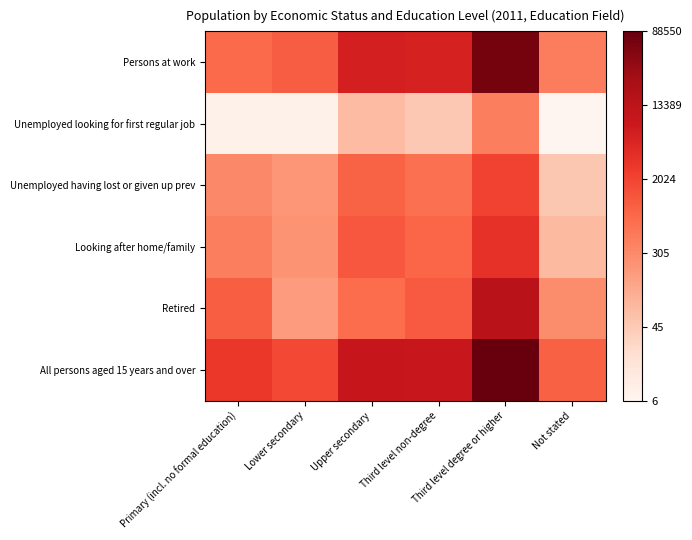

What is the total value across all series at Third level degree or higher?

53.9